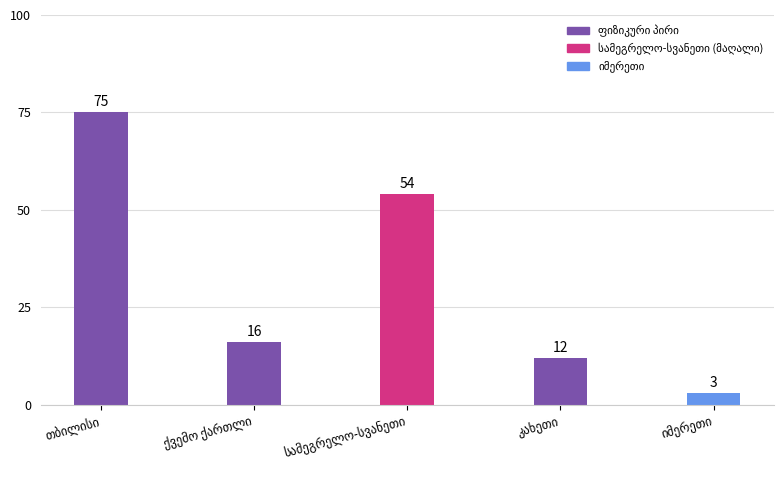

Reading left to right, what are all the values shown in this chart?

75	16	54	12	3